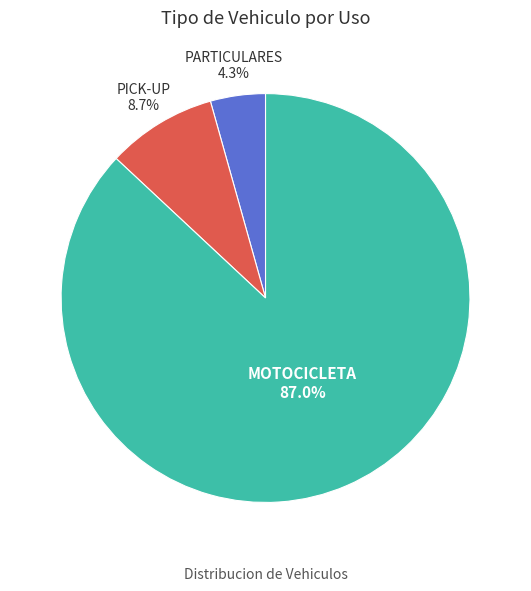

To the nearest percent, what percentage of the pie is MOTOCICLETA?

87%